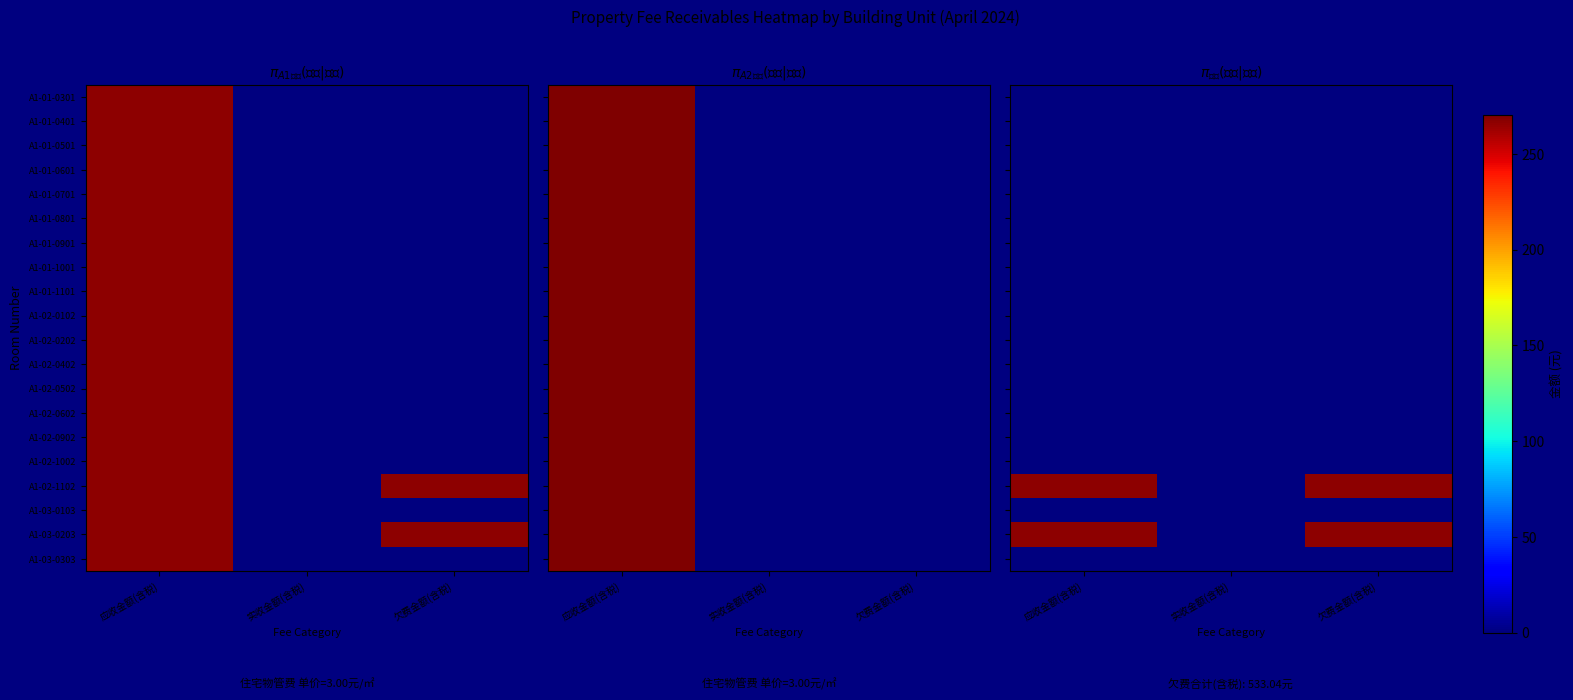

Which series changed the most between 应收金额(含税) and 实收金额(含税)?

A1-02-1102